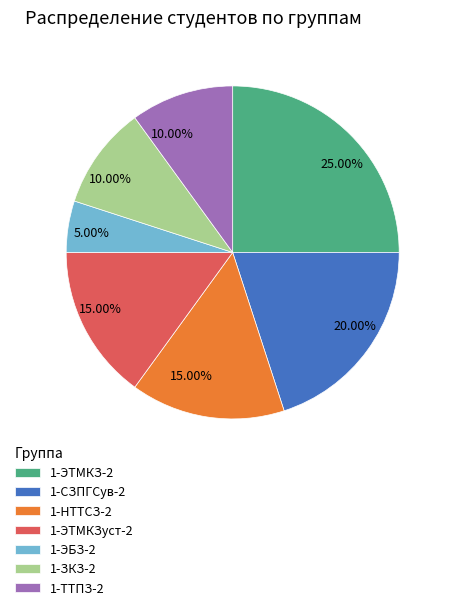

Which has a higher value, 1-СЗПГСув-2 or 1-НТТСЗ-2?

1-СЗПГСув-2